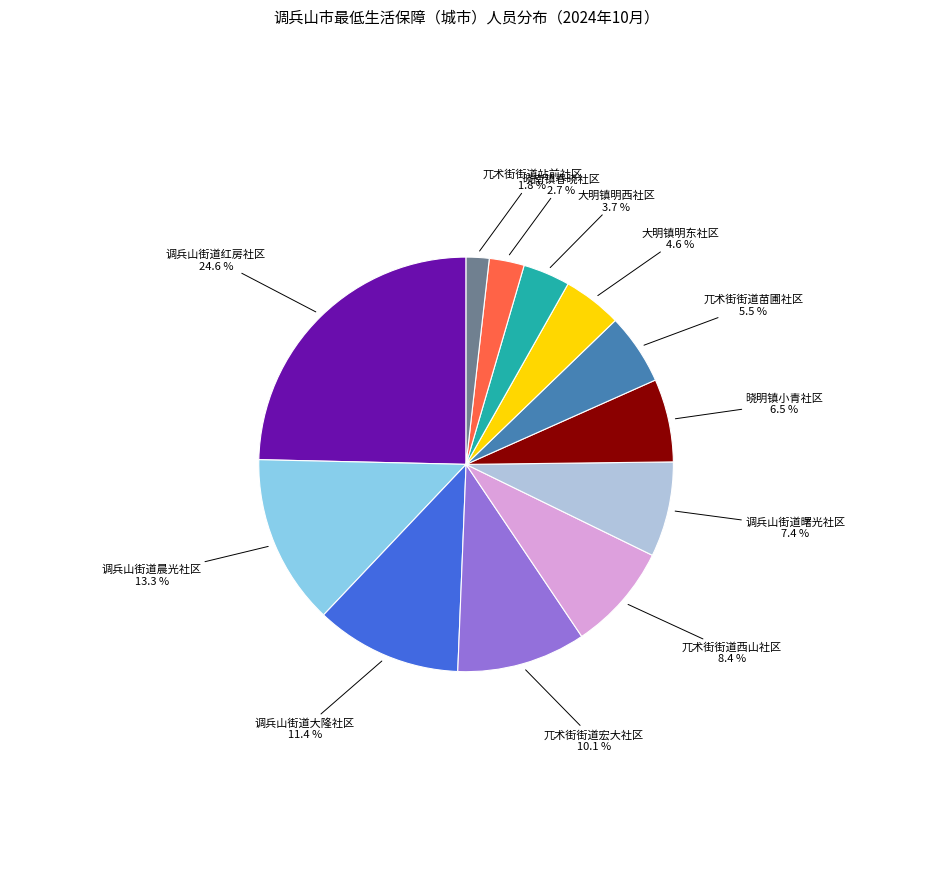

Does any single category account for the majority?

No